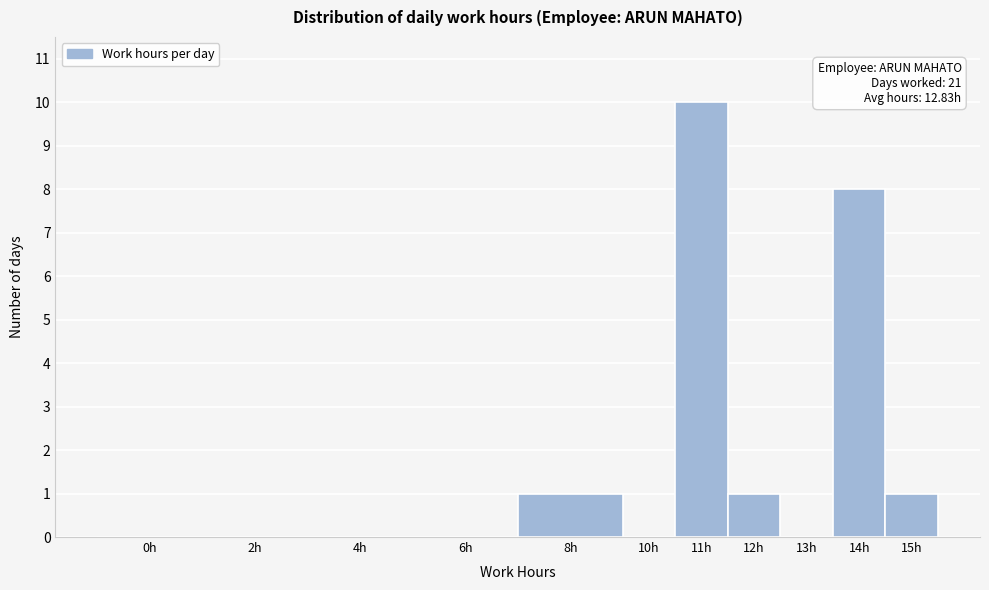

Reading left to right, transcribe all the data shown in this chart.

0h=0	2h=0	4h=0	6h=0	8h=1	10h=0	11h=10	12h=1	13h=0	14h=8	15h=1